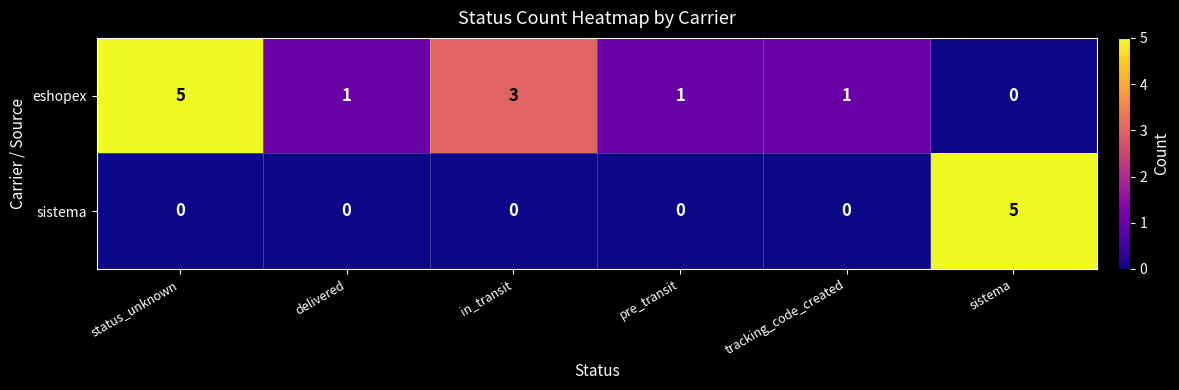

Reading left to right, list all the values displayed in this chart.

eshopex: status_unknown=5	delivered=1	in_transit=3	pre_transit=1	tracking_code_created=1	sistema=0
sistema: status_unknown=0	delivered=0	in_transit=0	pre_transit=0	tracking_code_created=0	sistema=5